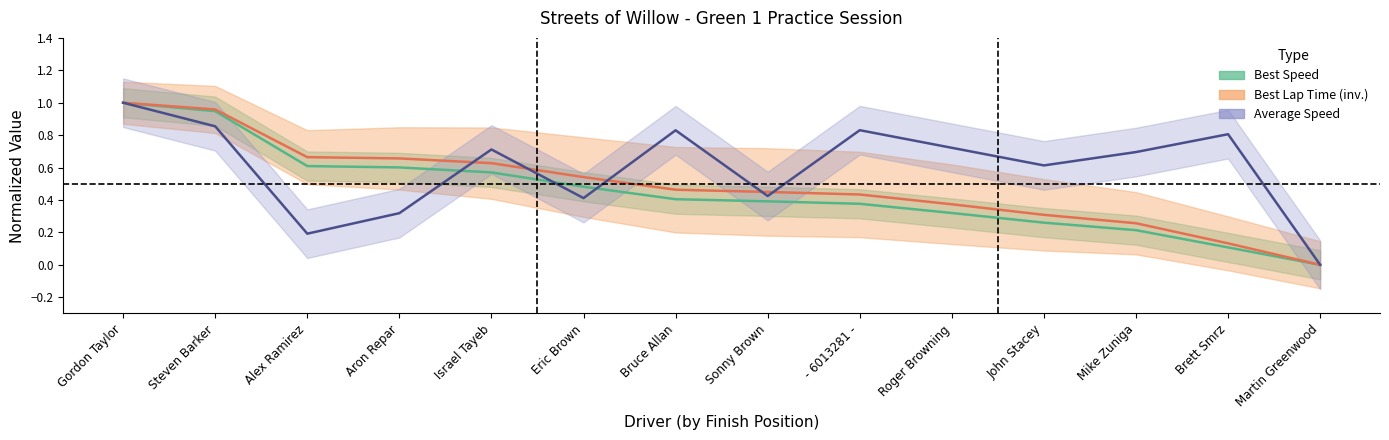

Which category has the lowest value across all series?

Martin Greenwood